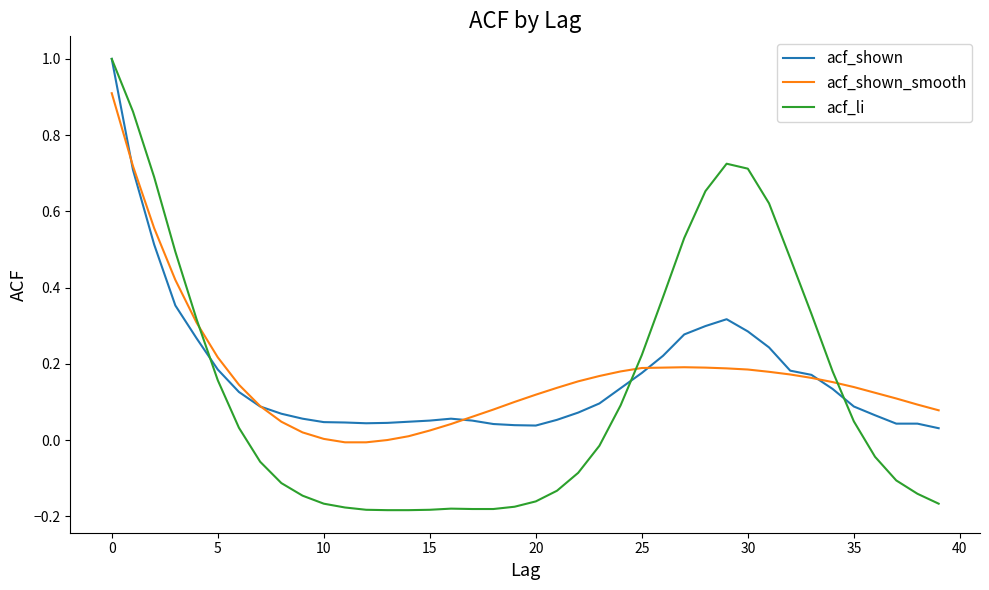

Which series has the largest range (max minus min)?

acf_li